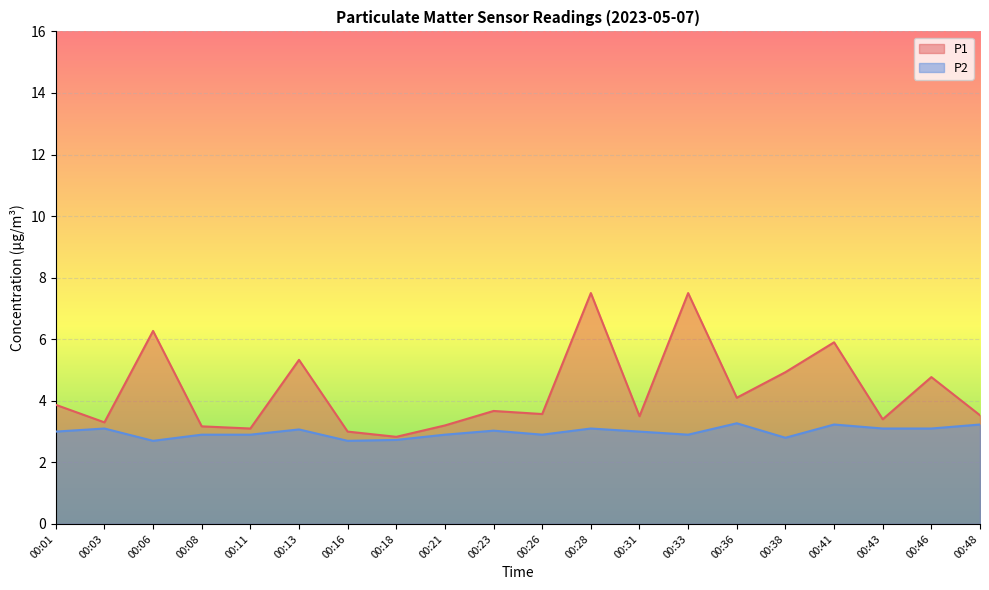

What is the difference between the second highest and second lowest values in the P2 series?

0.5